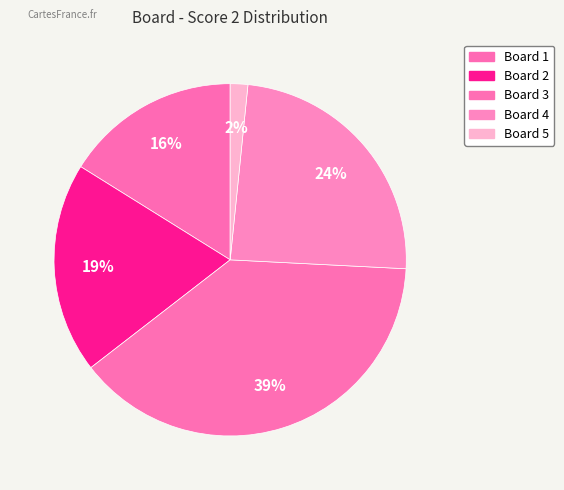

What is the largest slice in the pie chart?

3